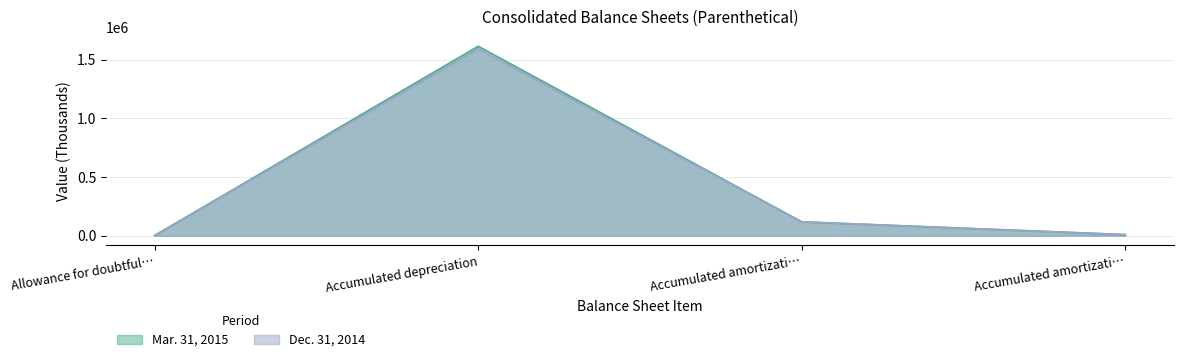

At which category is the sum across all series the highest?

Accumulated depreciation